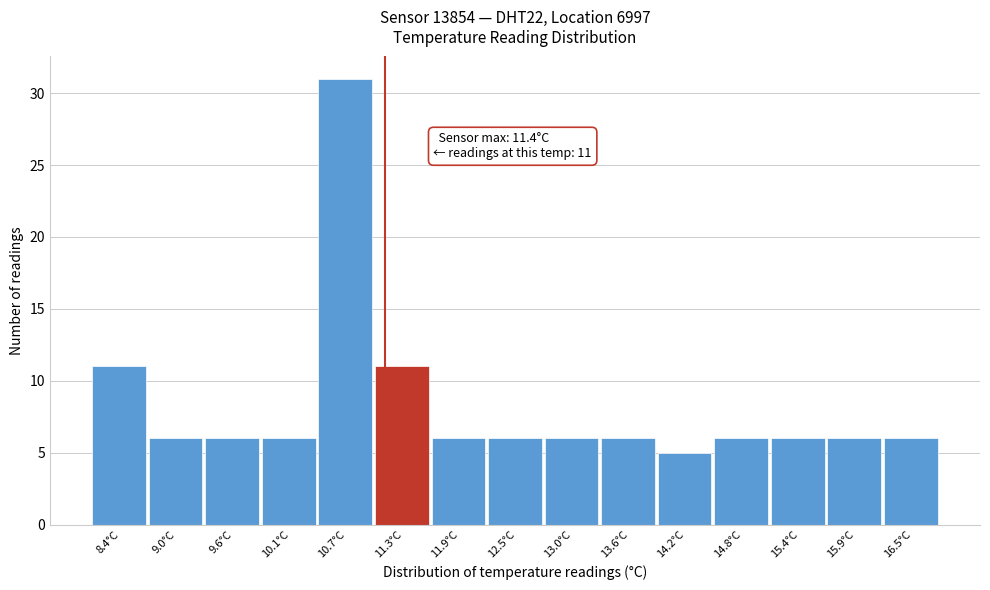

Reading left to right, transcribe all the data shown in this chart.

8.4°C=11	9.0°C=6	9.6°C=6	10.1°C=6	10.7°C=31	11.3°C=11	11.9°C=6	12.5°C=6	13.0°C=6	13.6°C=6	14.2°C=5	14.8°C=6	15.4°C=6	15.9°C=6	16.5°C=6